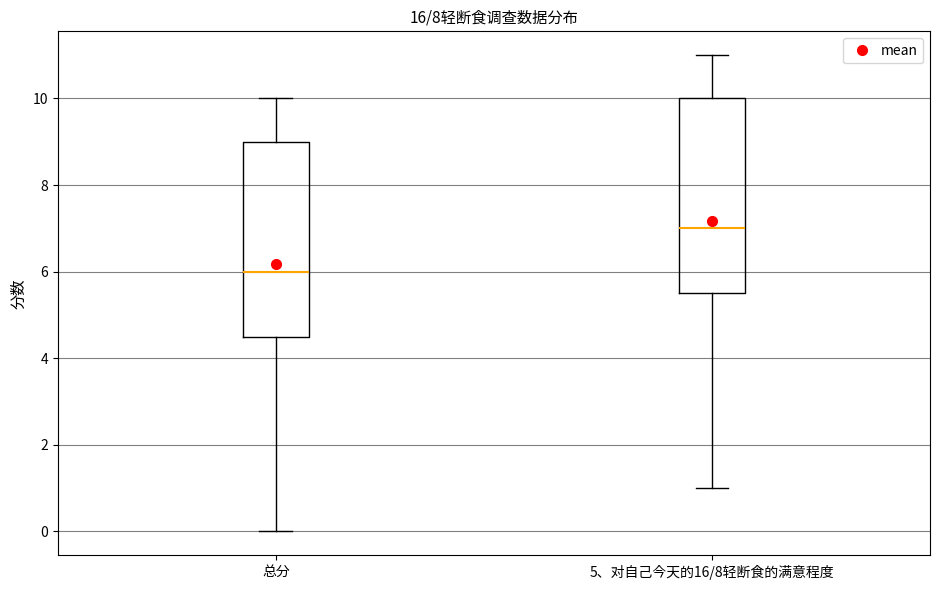

Which box has the lowest median line?

总分